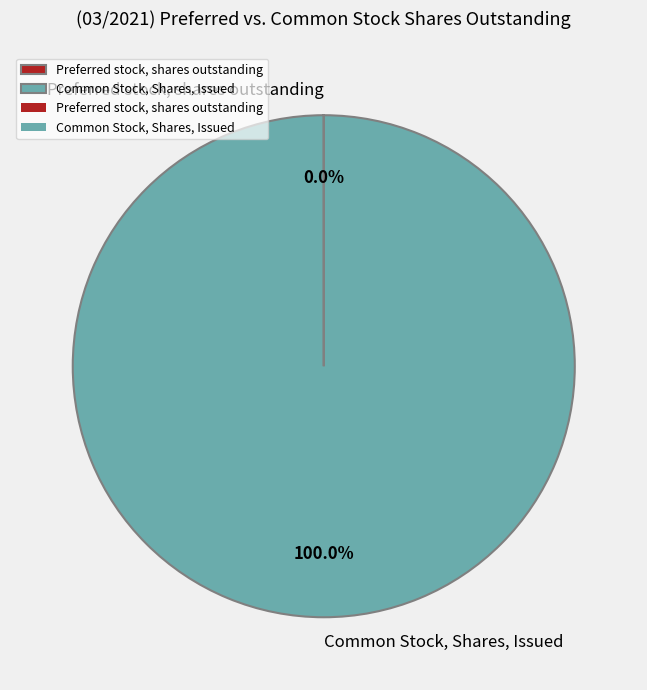

What is the smallest slice in the pie chart?

Preferred stock, shares outstanding